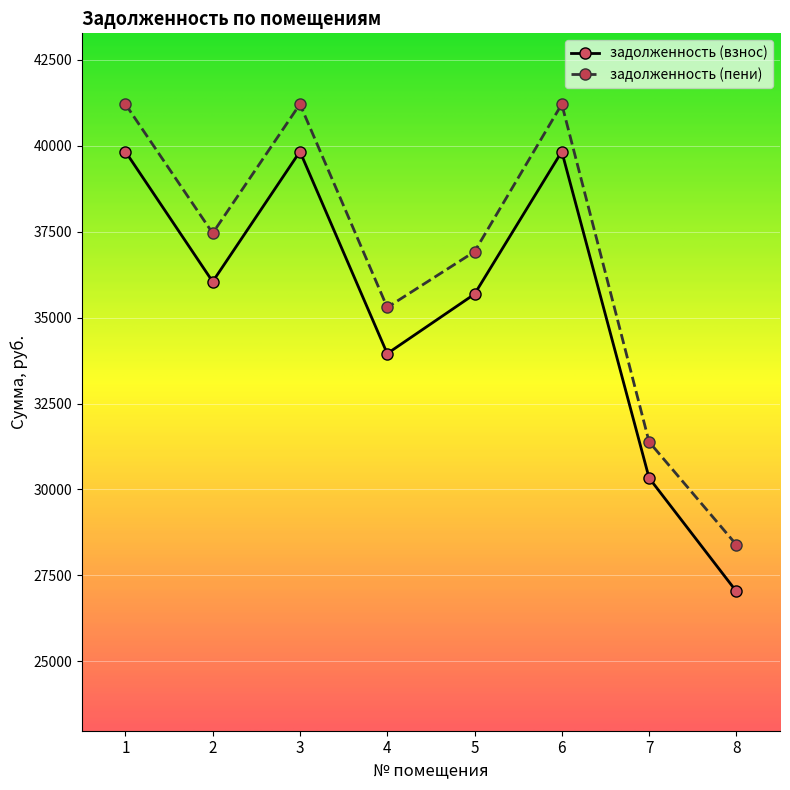

Where does the задолженность (взнос) series first go above 36046?

1